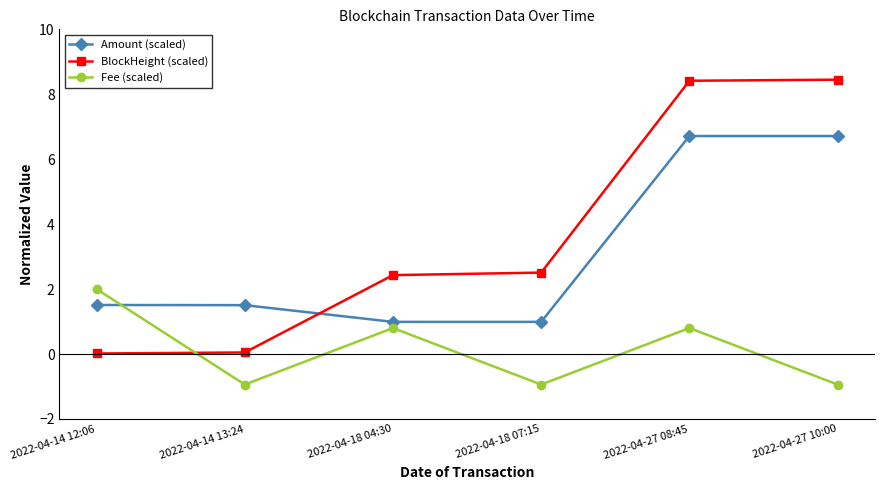

Between 2022-04-18 04:30 and 2022-04-27 10:00, which series saw the biggest shift?

BlockHeight (scaled)